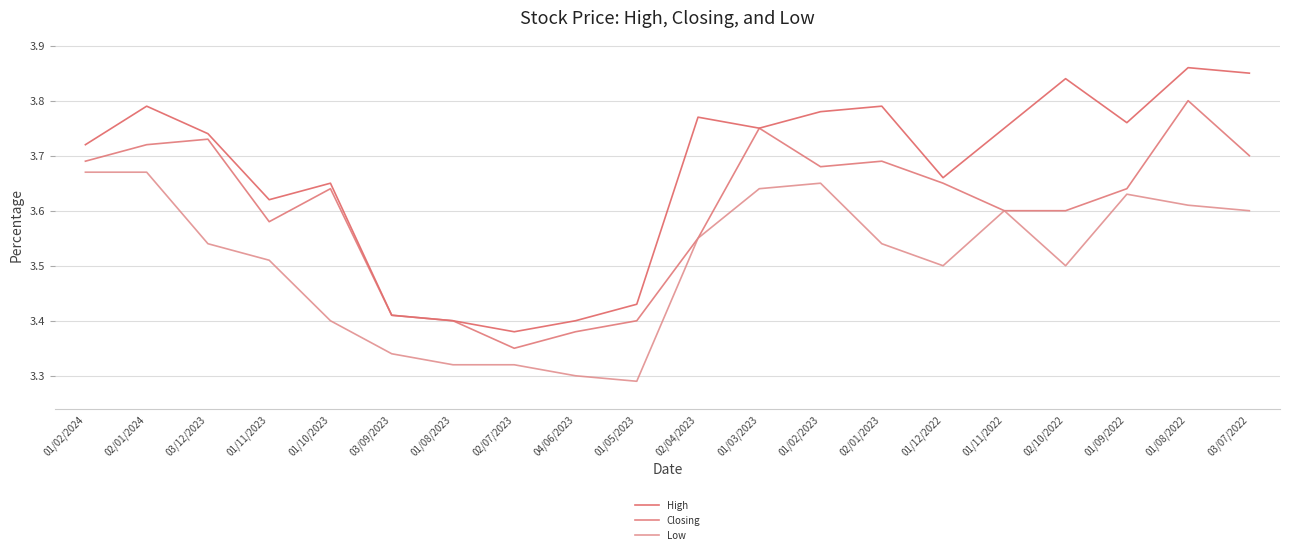

How many lines are shown in the chart?

3